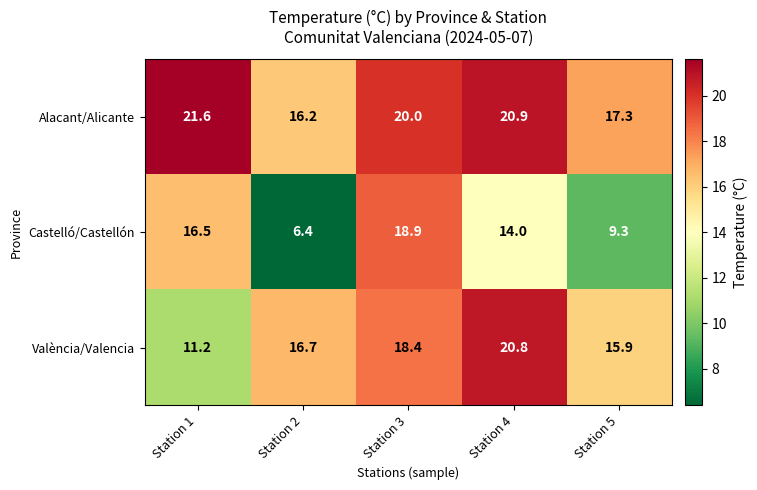

Reading left to right, transcribe all the data shown in this chart.

Alacant/Alicante: 21.6	16.2	20.0	20.9	17.3
Castelló/Castellón: 16.5	6.4	18.9	14.0	9.3
València/Valencia: 11.2	16.7	18.4	20.8	15.9